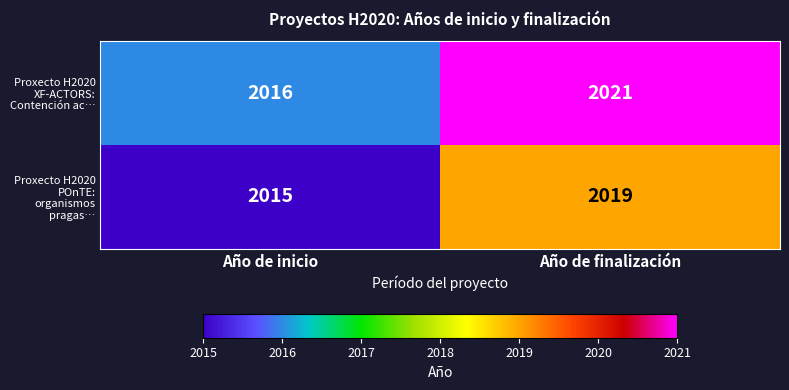

Rank the series at Año de inicio from highest to lowest value.

Proxecto H2020 XF-ACTORS: Contención ac…, Proxecto H2020 POnTE: organismos pragas…